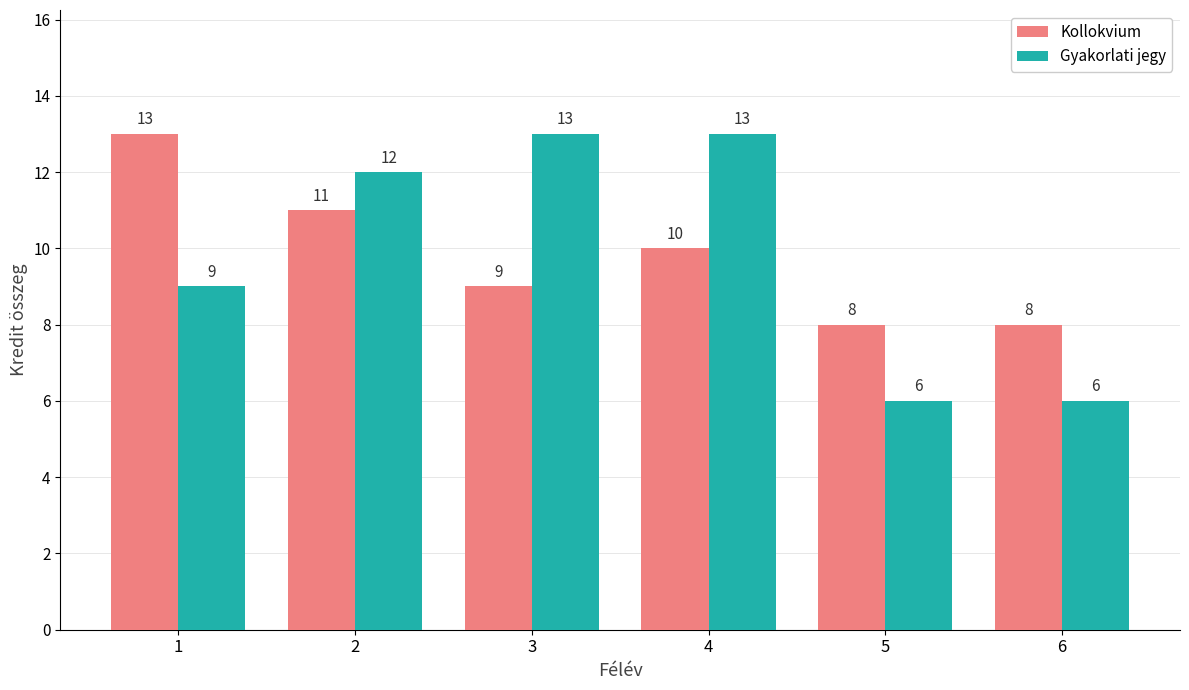

At which label is Gyakorlati jegy closest to 9?

1